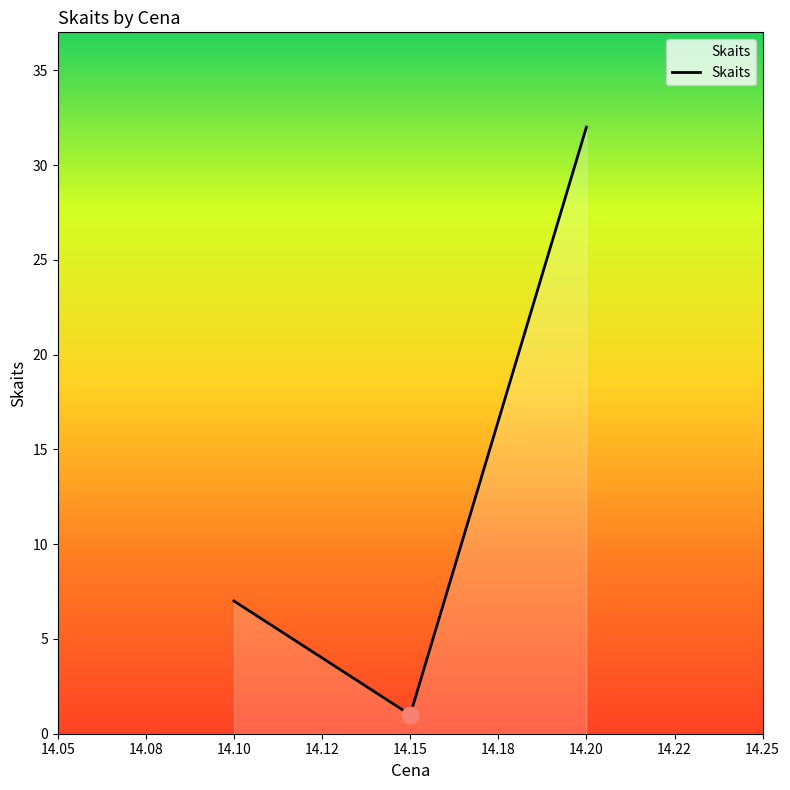

What is the average value?

13